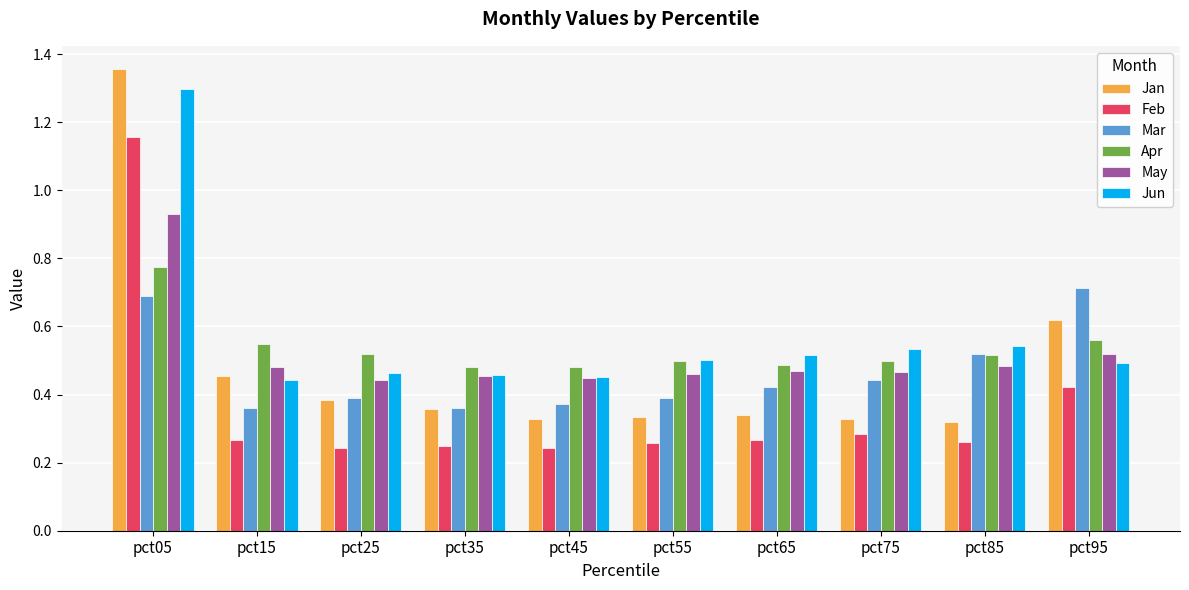

The Apr series shows 0.5 at pct25. True or false?

True